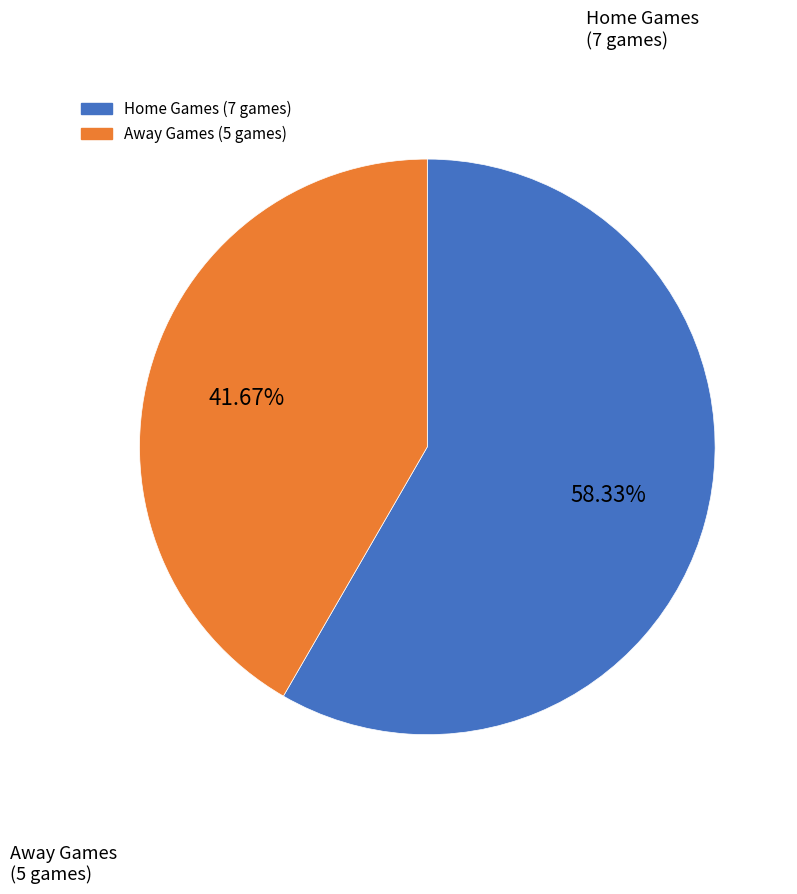

Does any single category account for the majority?

Yes